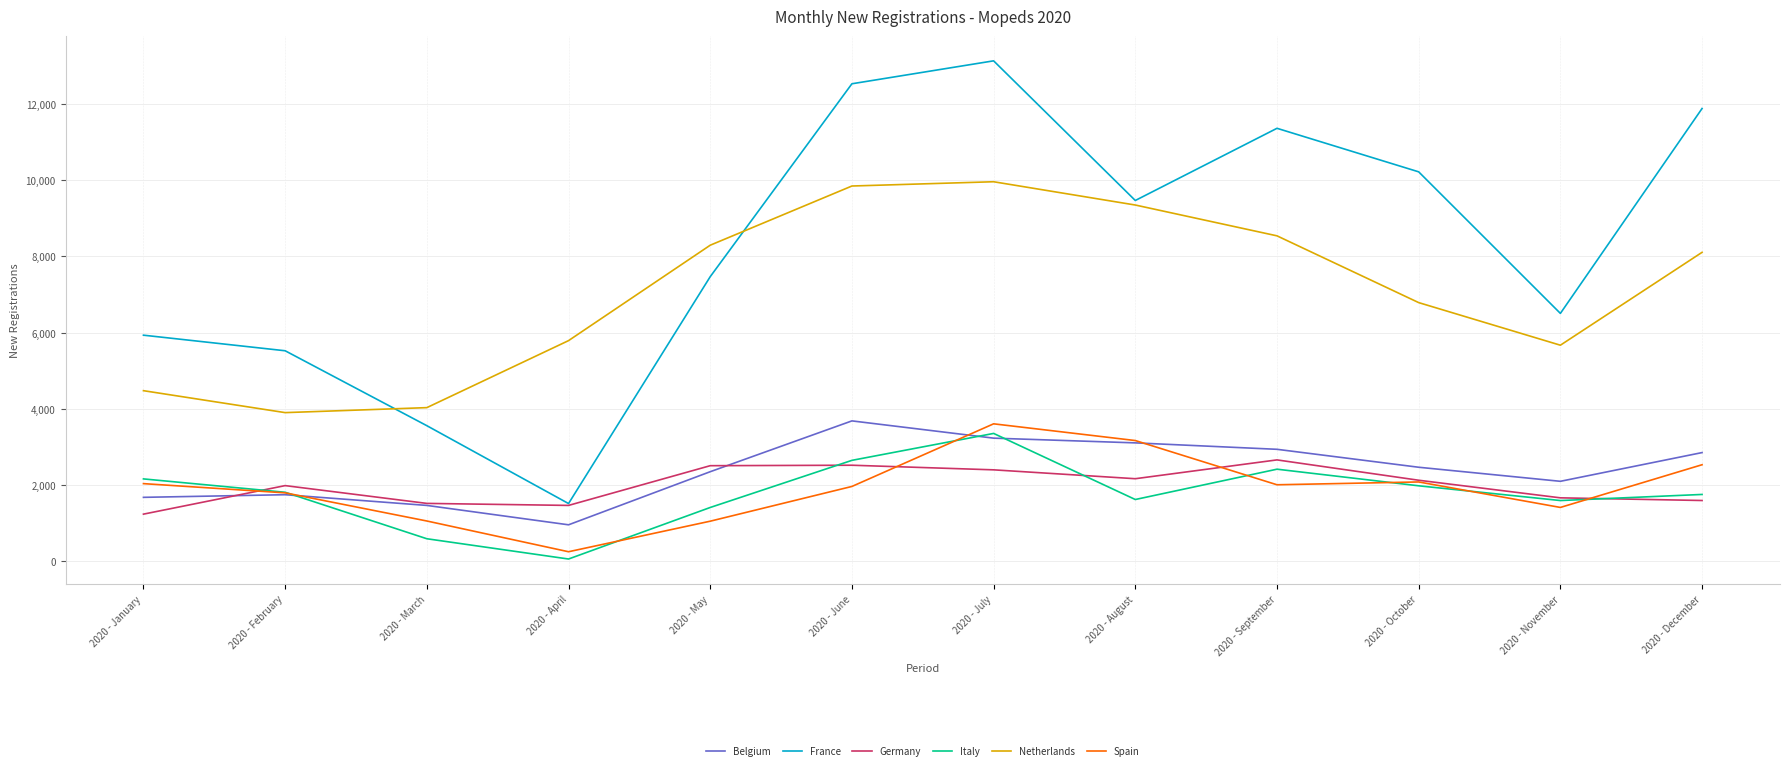

True or false: Spain has a value of 2004 at 2020 - September.

True